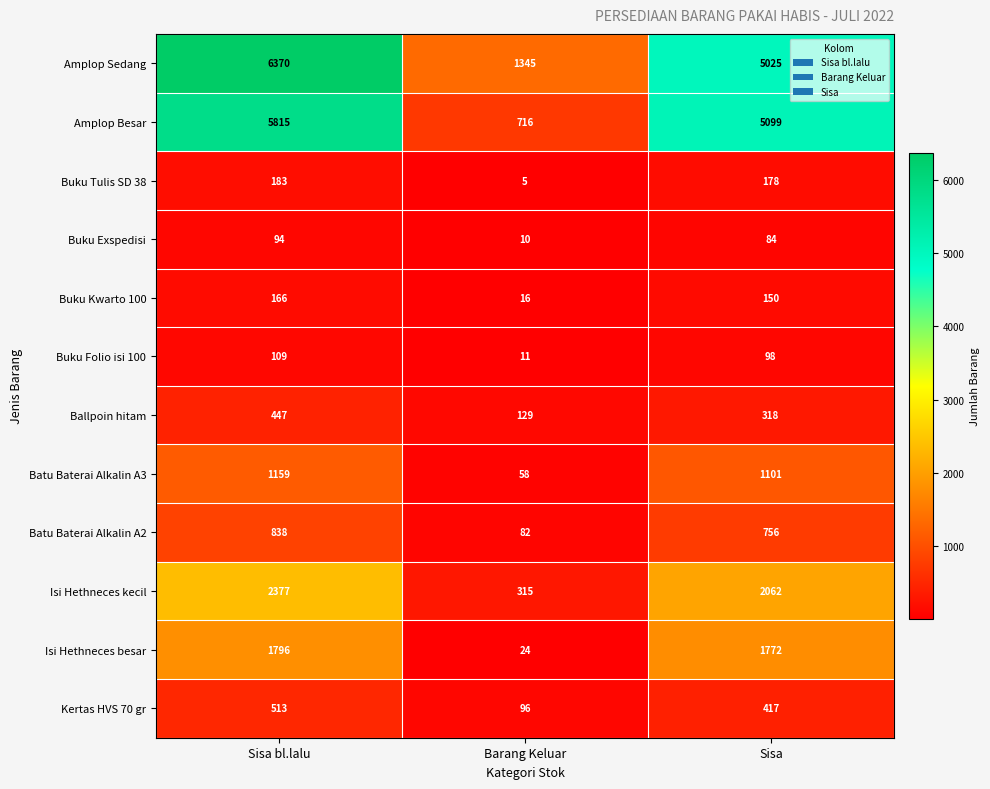

What is the total value across all series at Sisa?

17060